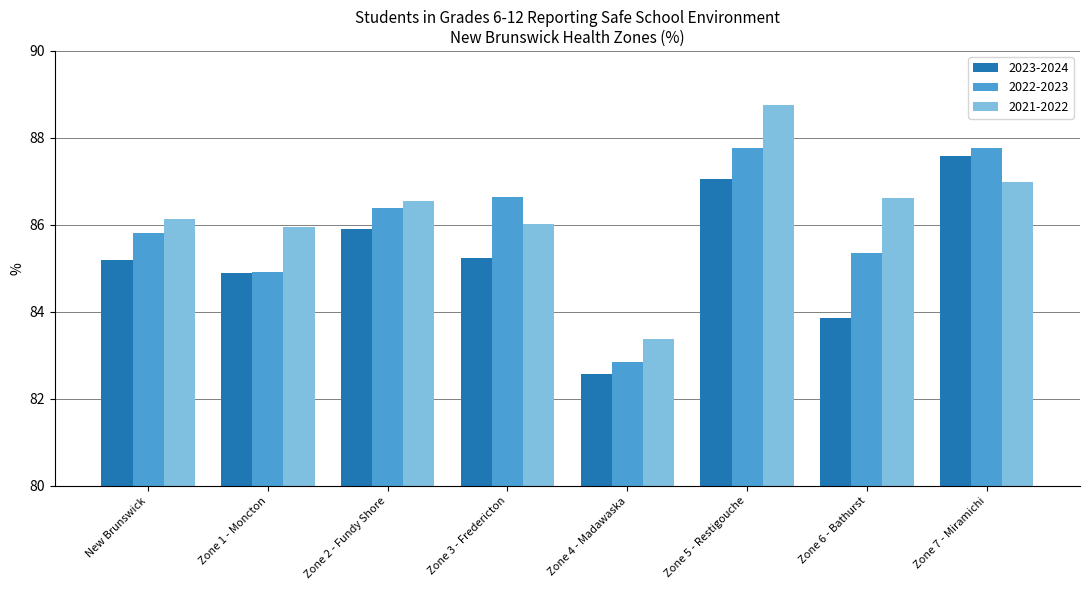

Which series changed the most between Zone 4 - Madawaska and Zone 5 - Restigouche?

2021-2022